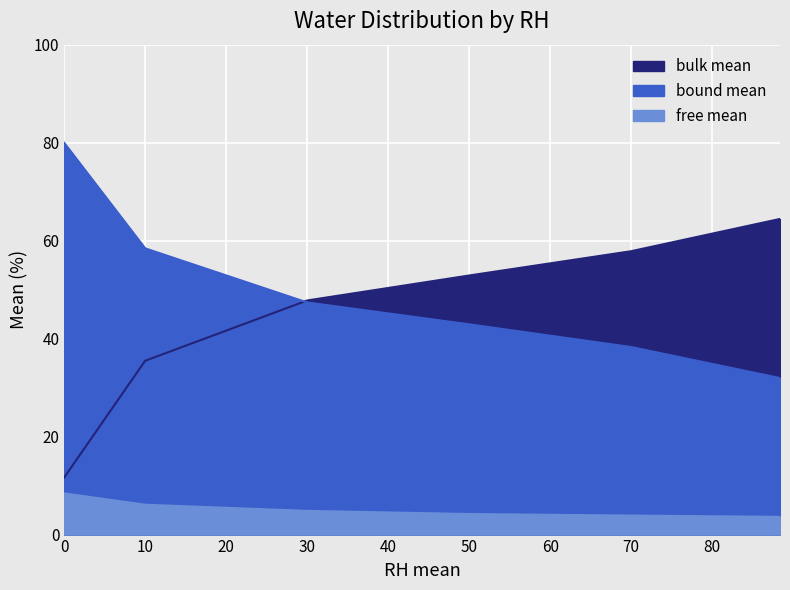

Is the value of bound mean at 0 greater than the value of free mean at 10?

Yes